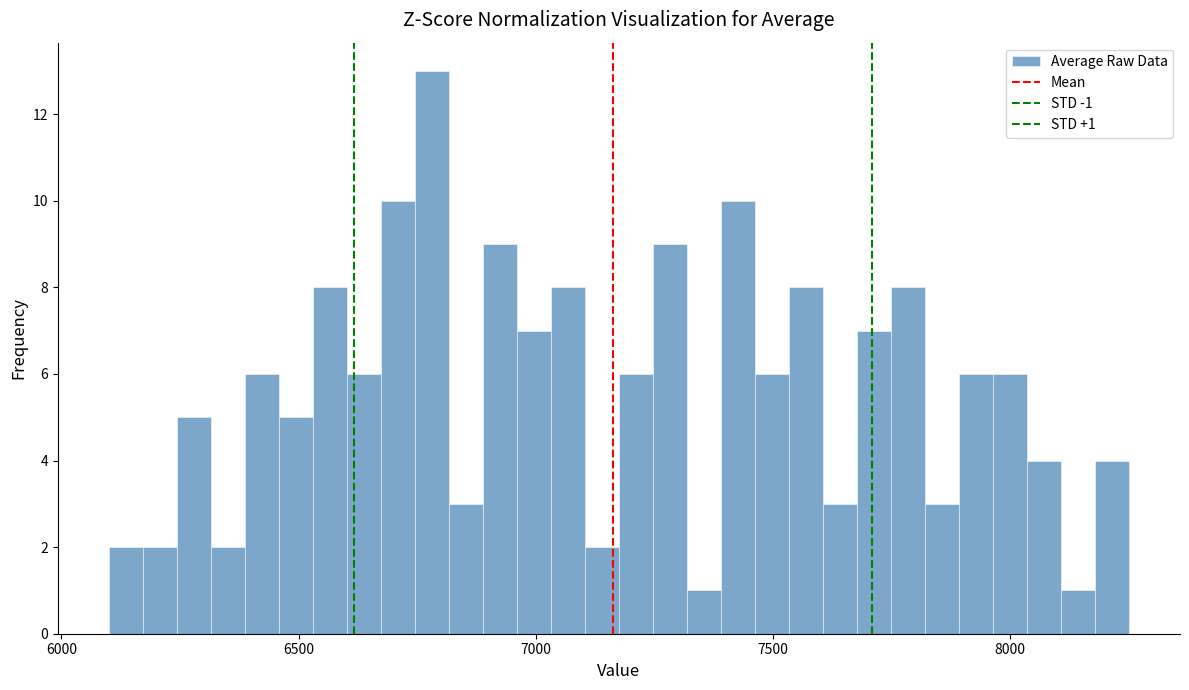

Read against the x-axis, roughly where is the centre of the tallest bar?

6800